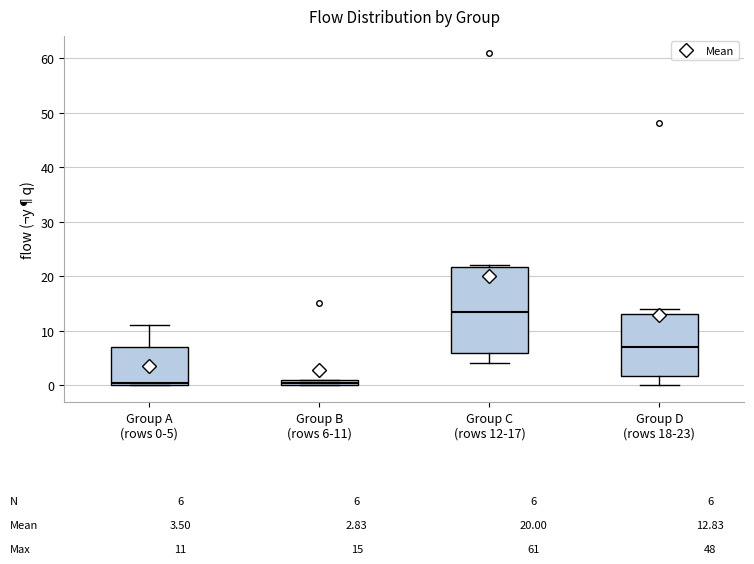

Which box has the highest median line?

Group C (rows 12-17)